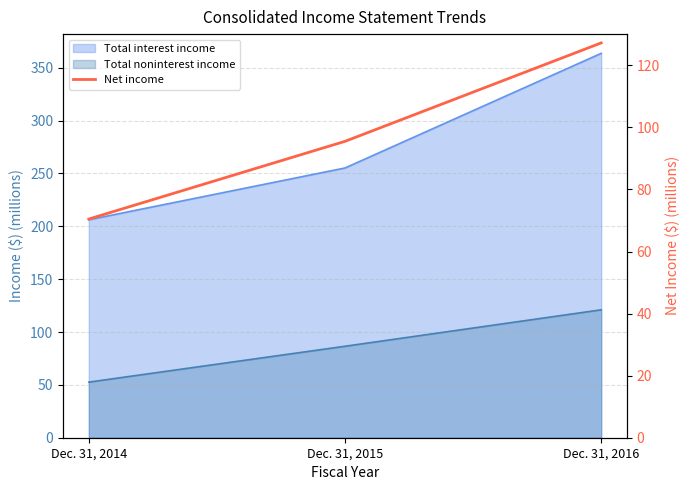

Which category has the highest value across all series?

Dec. 31, 2016